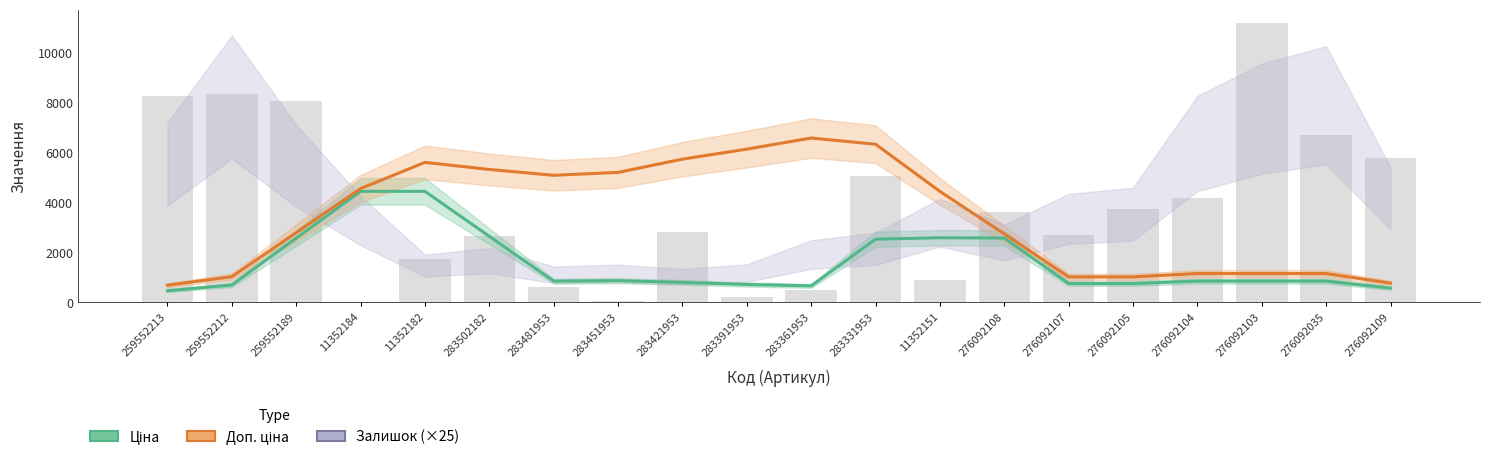

What is the difference between the Залишок (scaled ×25) values at 276092035 and 259552213?

1550.0